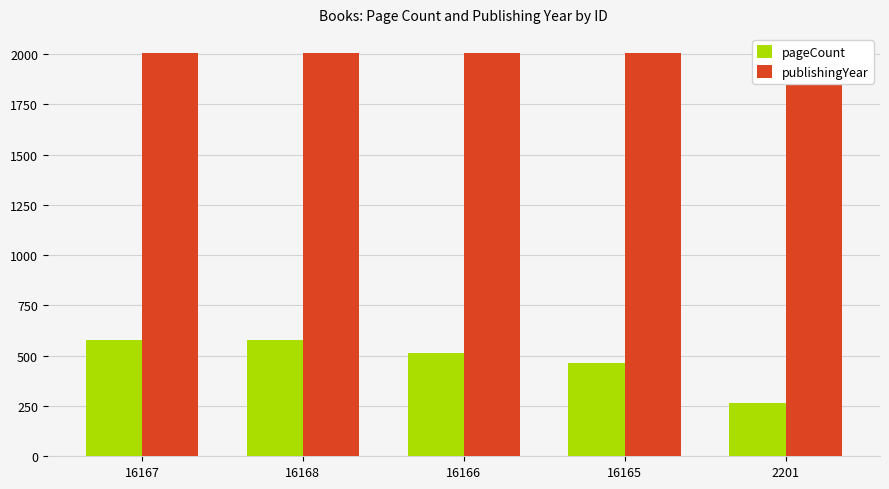

What is the difference between the maximum and second lowest values in the pageCount series?

112